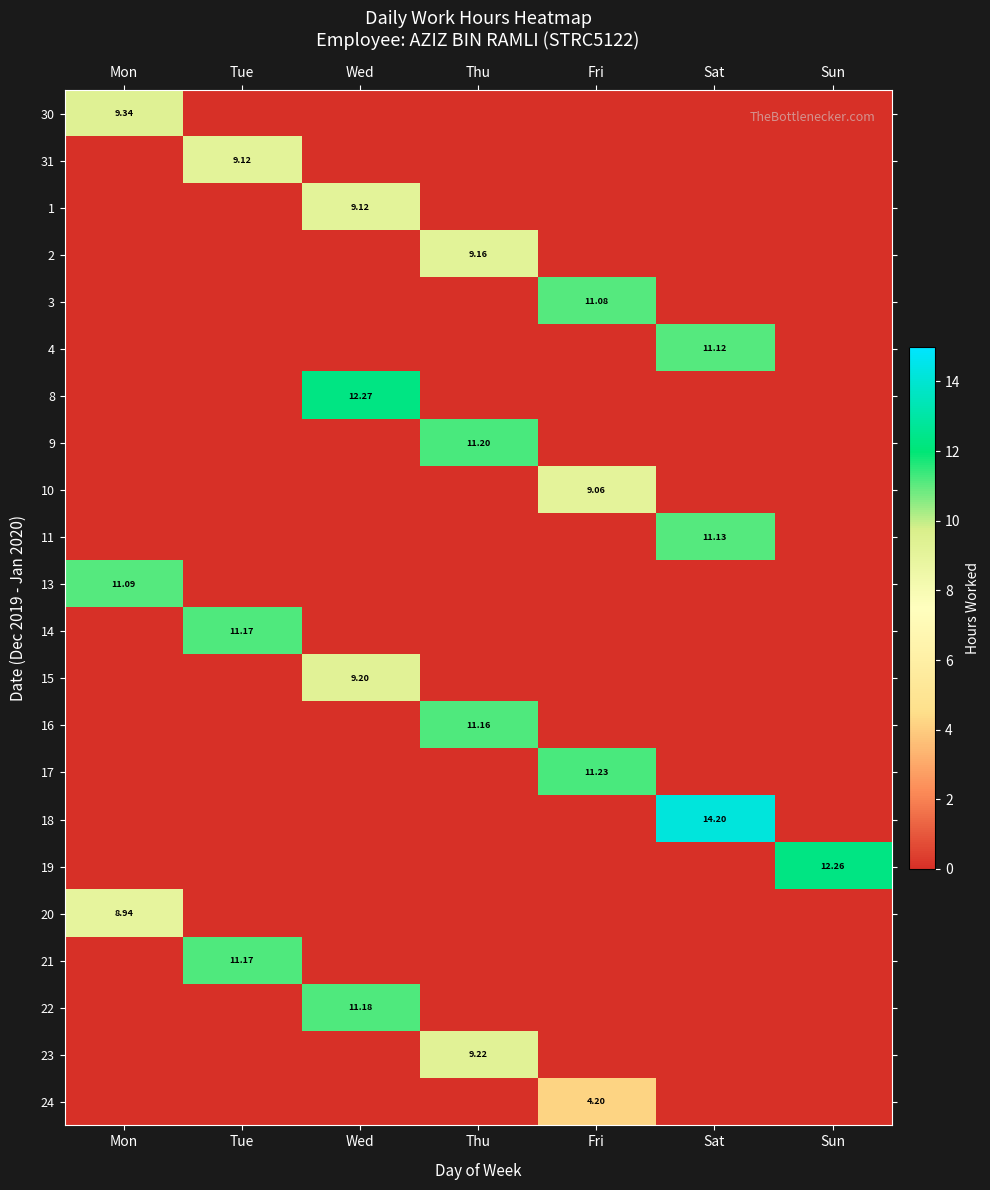

The value of 31 at Fri is -4.7. True or false?

False